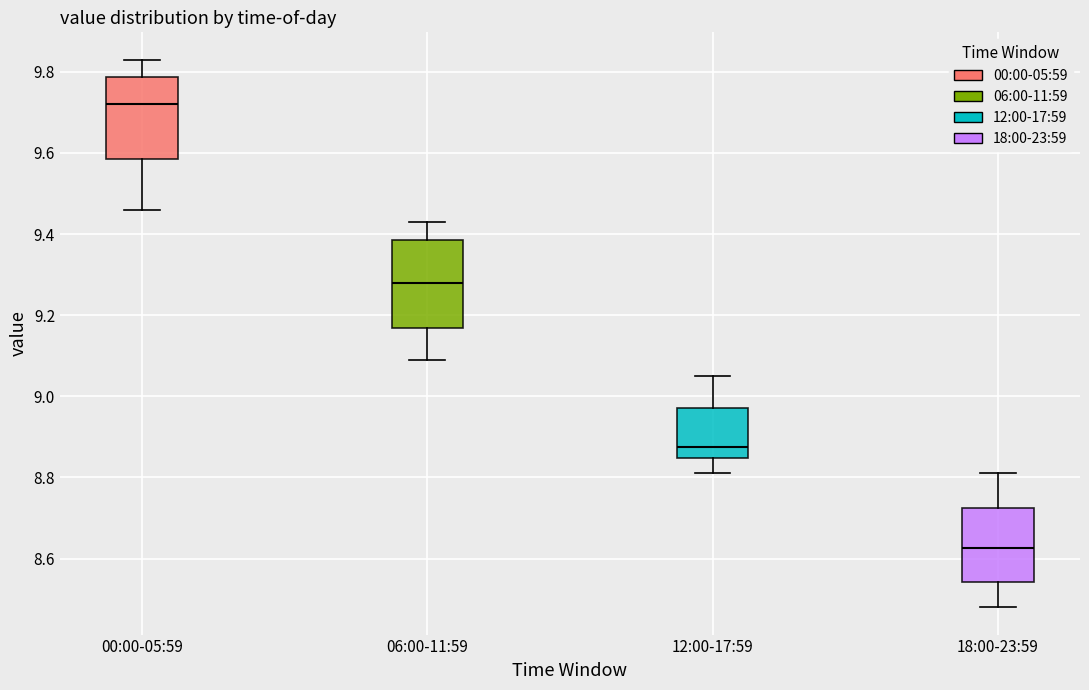

Reading left to right, read every box against the y-axis: the position of its median line, the range the box covers, and the ends of its whiskers. The values are not printed on the chart, so give them approximately, as read against the axis.

00:00-05:59: median 9.72, box 9.58 to 9.78, whiskers 9.46 to 9.84
06:00-11:59: median 9.28, box 9.16 to 9.38, whiskers 9.10 to 9.44
12:00-17:59: median 8.88, box 8.84 to 8.98, whiskers 8.82 to 9.06
18:00-23:59: median 8.62, box 8.54 to 8.72, whiskers 8.48 to 8.82